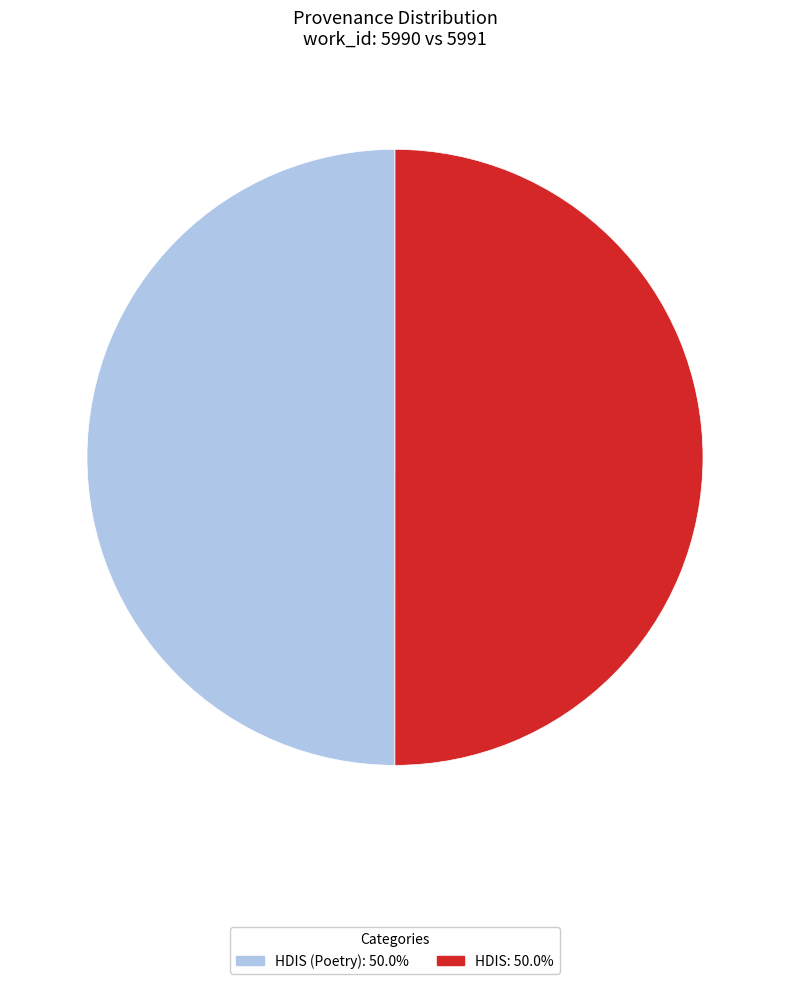

Is the sum of HDIS: 50.0% and HDIS (Poetry): 50.0% greater than half?

Yes